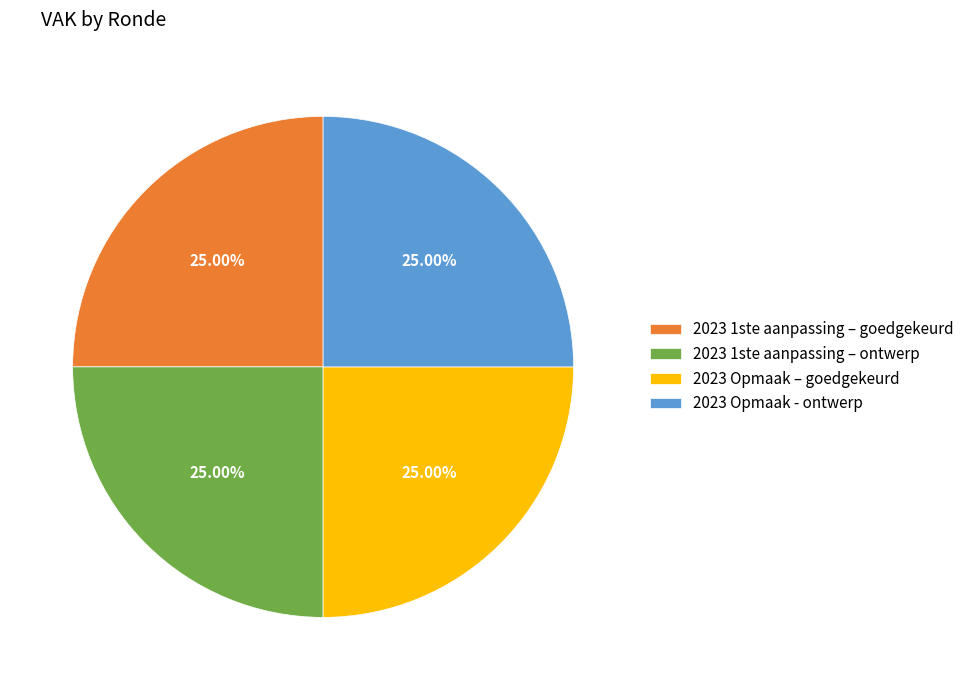

What percentage is the 2023 Opmaak – goedgekeurd slice, to the nearest percent?

25%